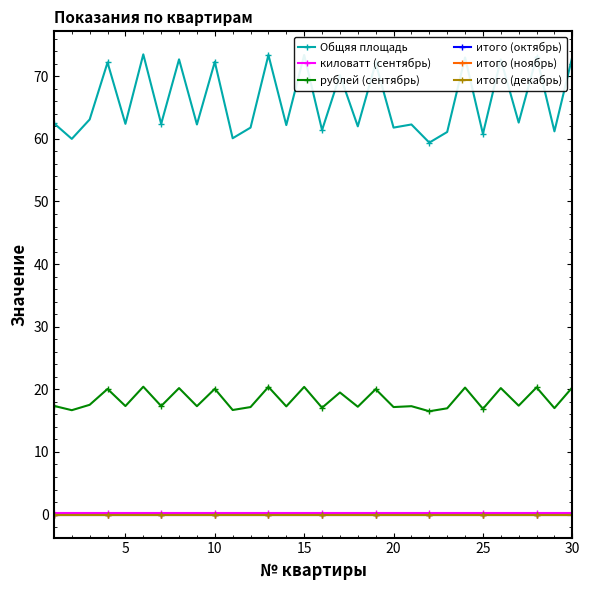

Is this an area chart (filled region under the line)?

No